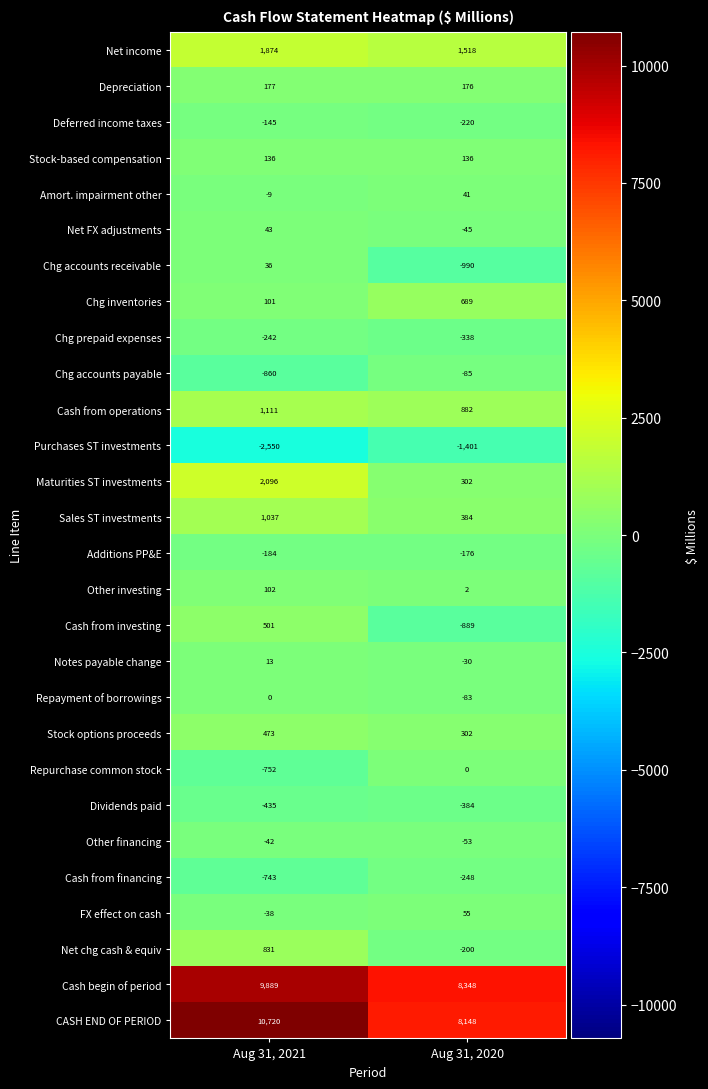

What is the sum of the FX effect on cash values at Aug 31, 2020 and Aug 31, 2021?

17